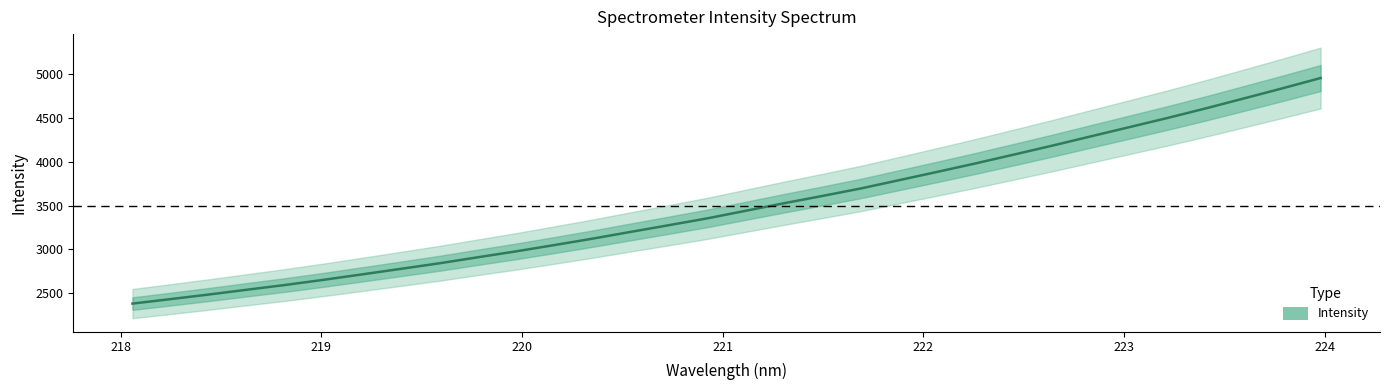

The chart shows a value of 6123.5 at 23. True or false?

False